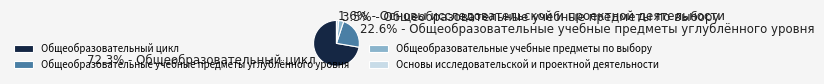

To the nearest percent, what portion does Основы исследовательской и проектной деятельности represent?

2%